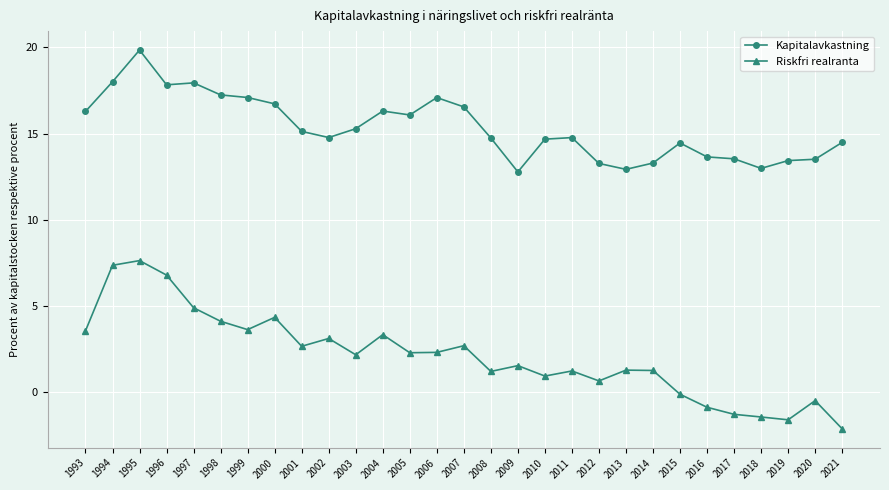

What is the difference between the highest and lowest values at 2002?

11.7